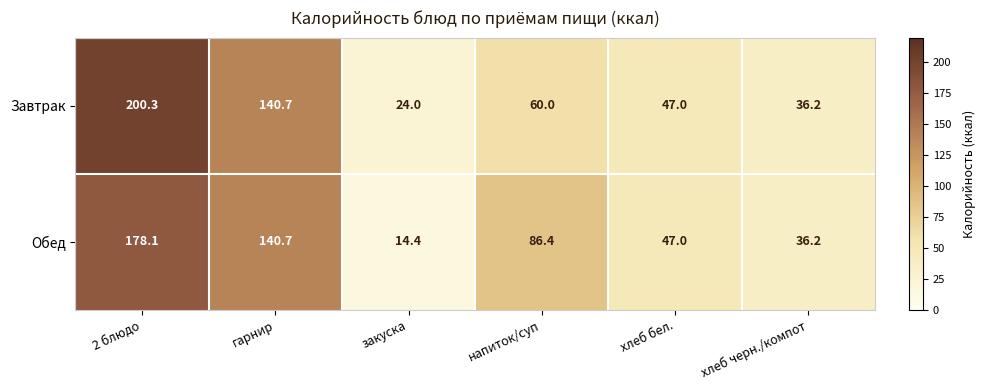

Which series has the largest total across all categories?

Завтрак